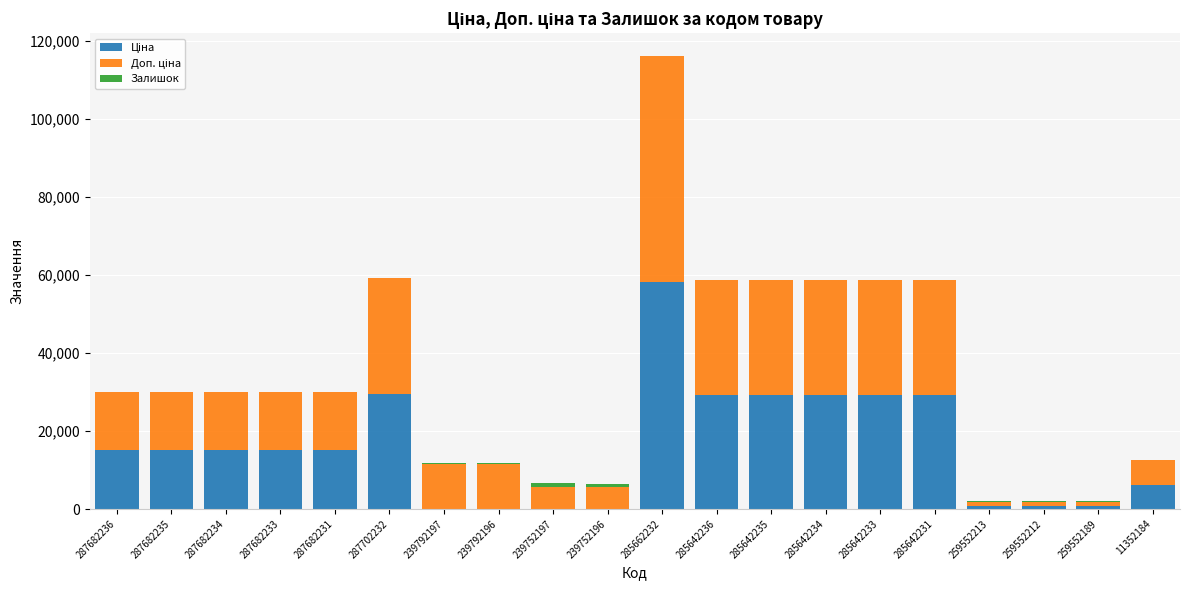

At which category is the sum across all series the highest?

285662232